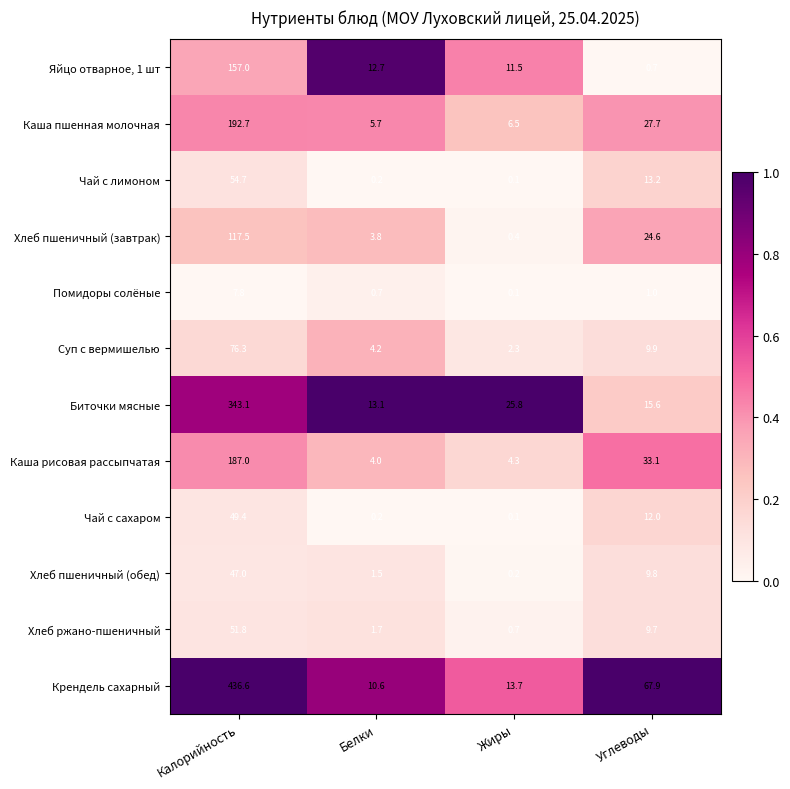

Between Калорийность and Белки, which series saw the biggest shift?

Крендель сахарный